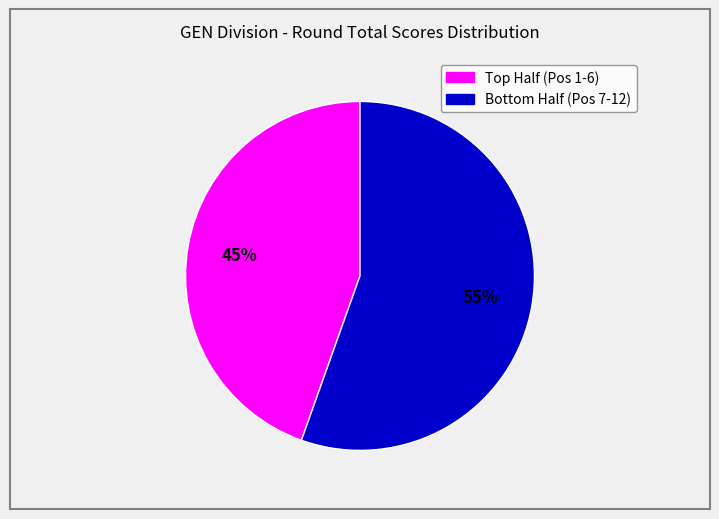

Is there a majority slice in this chart?

Yes